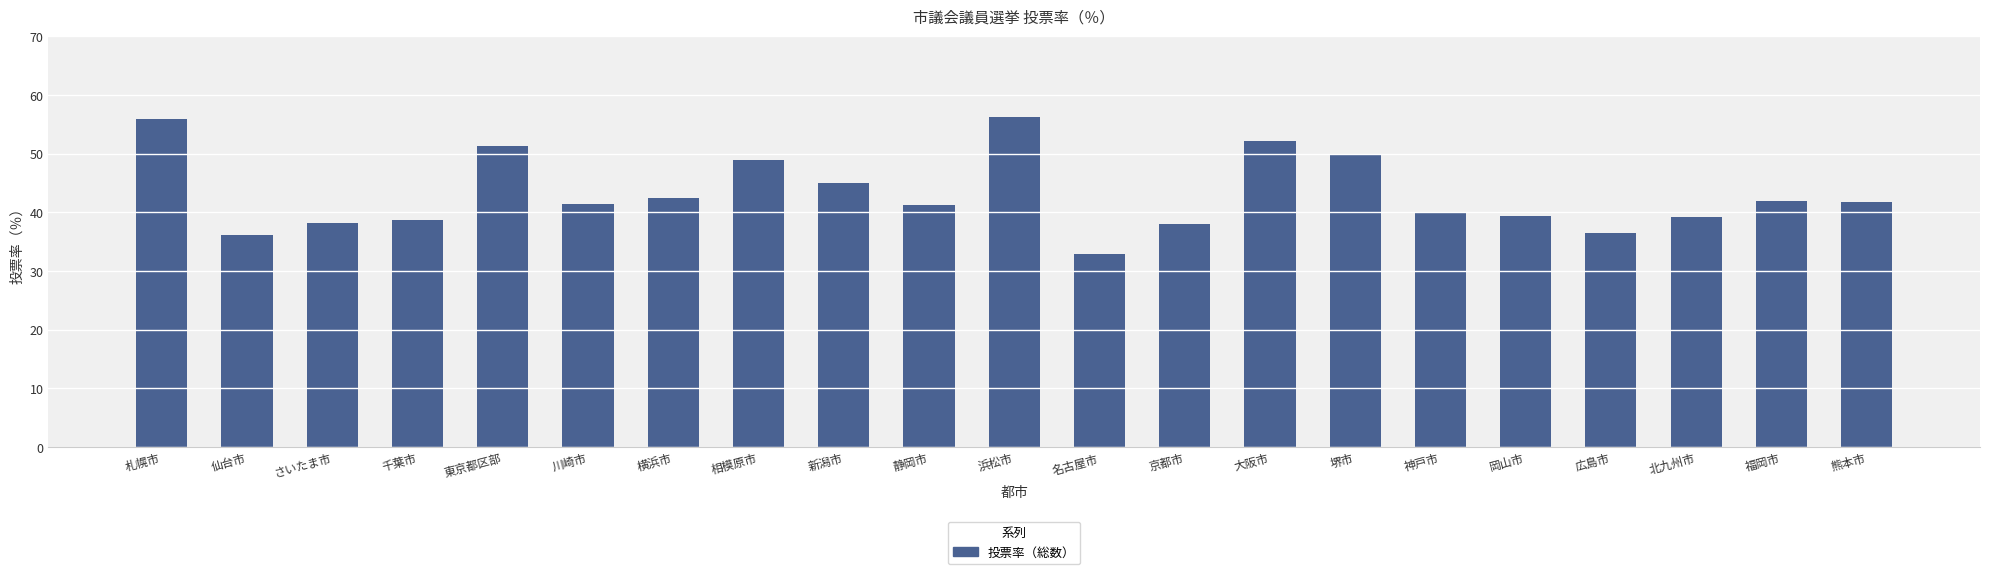

What is the smallest value displayed?

32.9